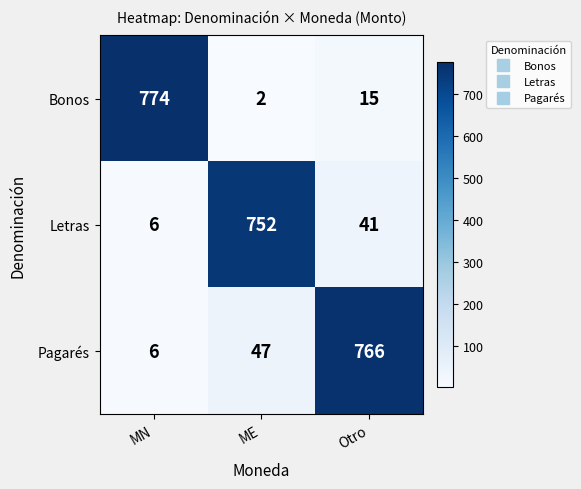

The value of Bonos at ME is 2. True or false?

True